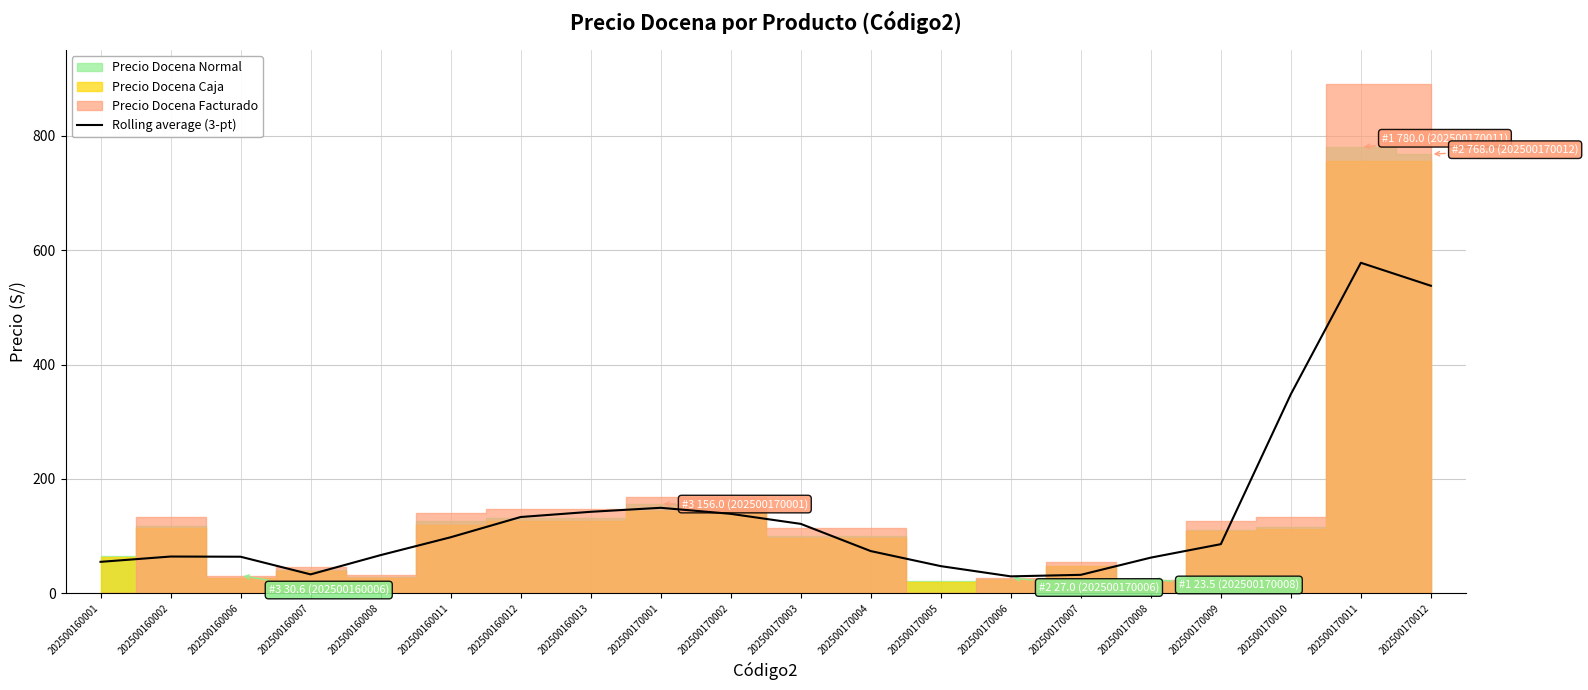

Between 202500170007 and 202500170001, which is larger?

202500170001